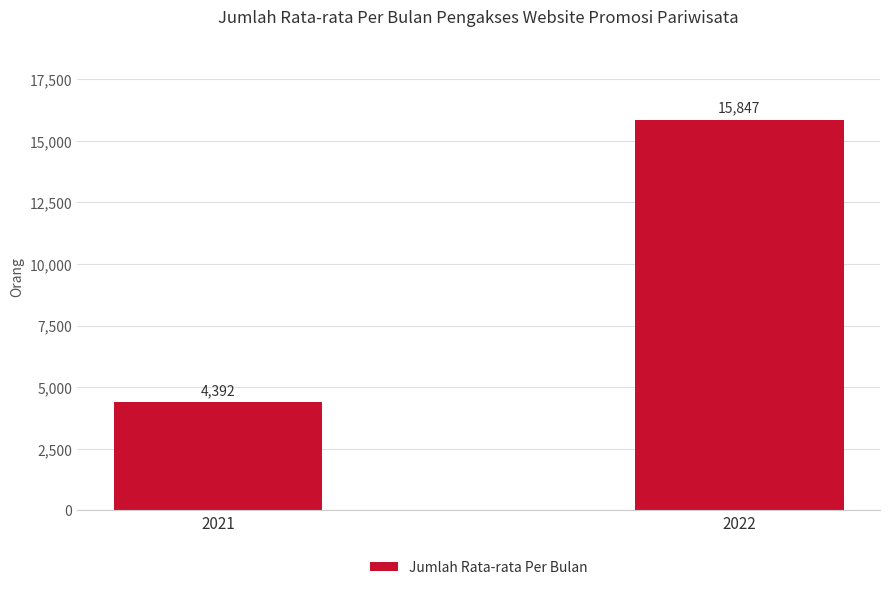

How many values are between 4392 and 15847?

2